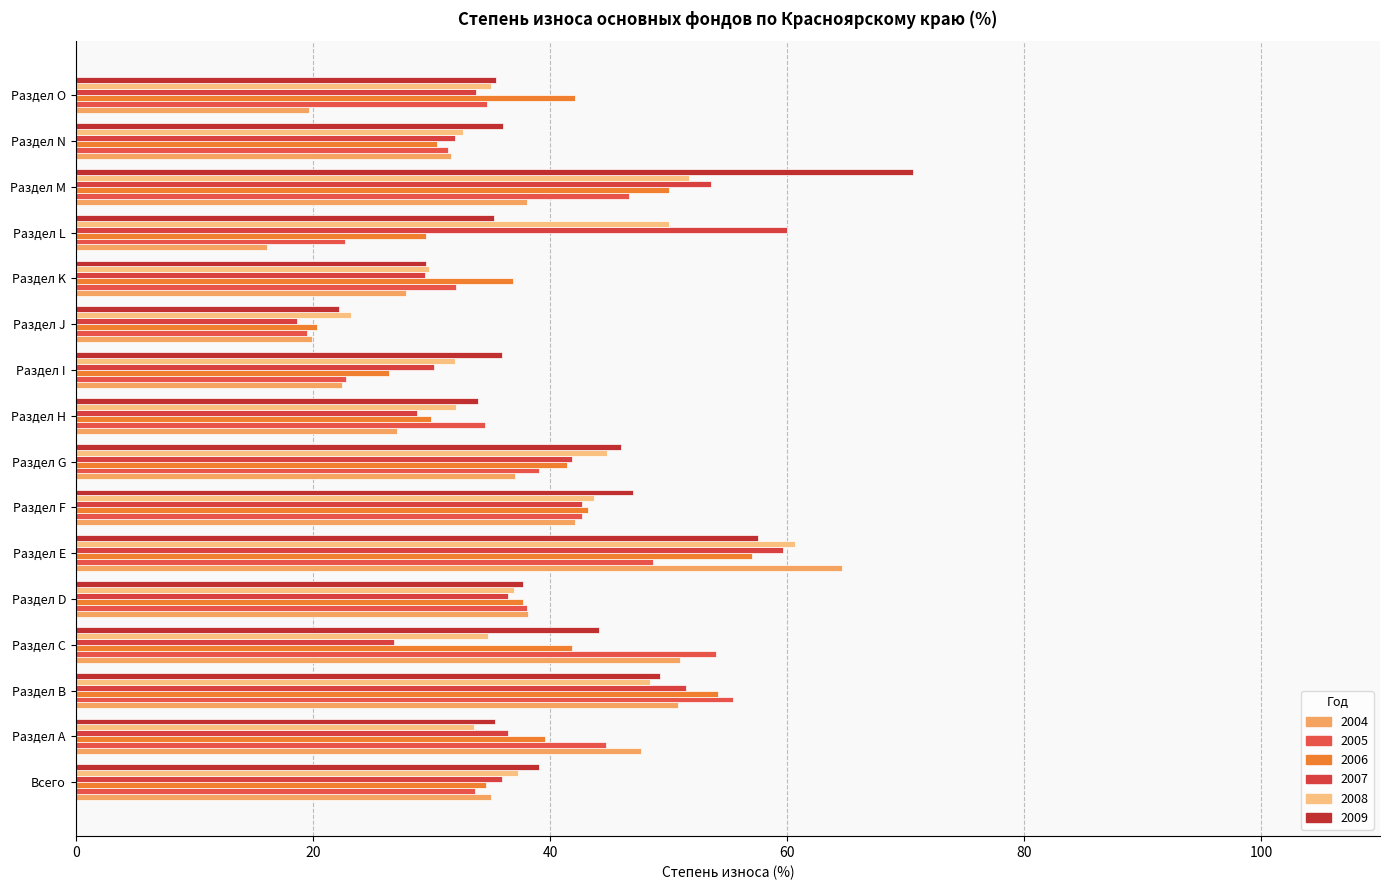

True or false: 2007 has a value of 5.4 at Раздел J.

False